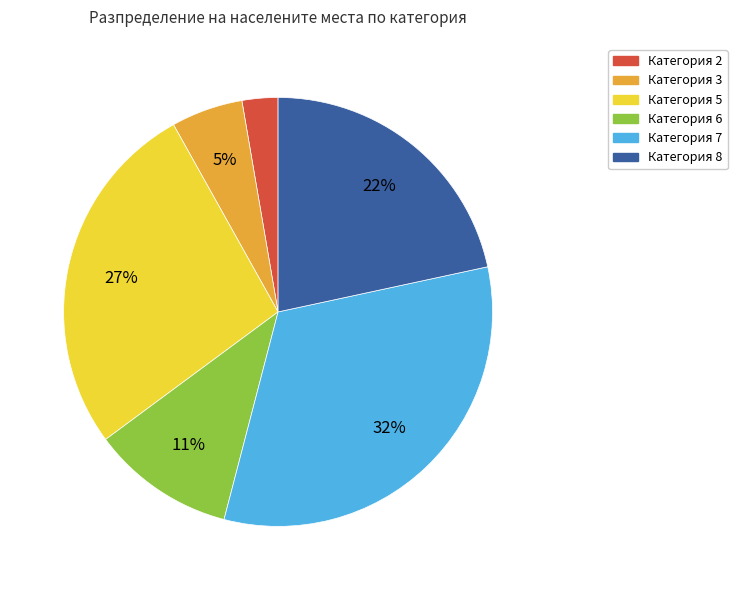

Is there a majority slice in this chart?

No